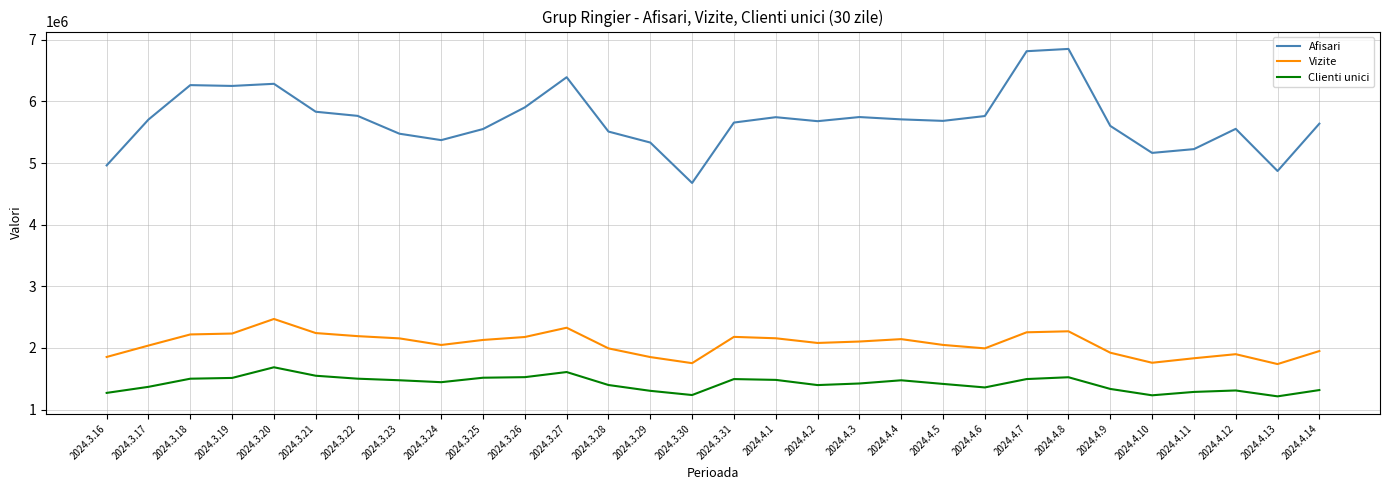

What is the difference between the maximum and minimum values in the Vizite series?

731617